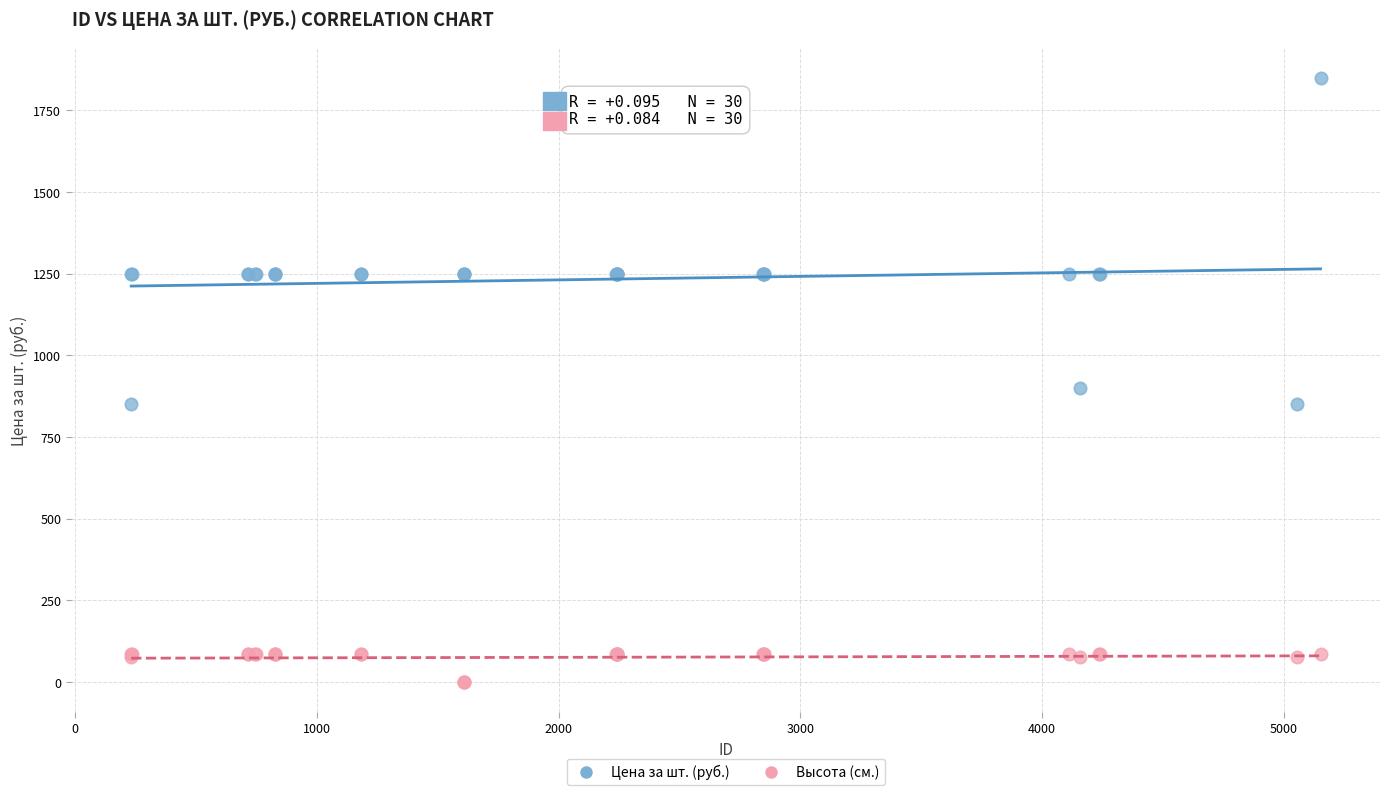

What is the X range (max minus min) for the scatter plot?

4919